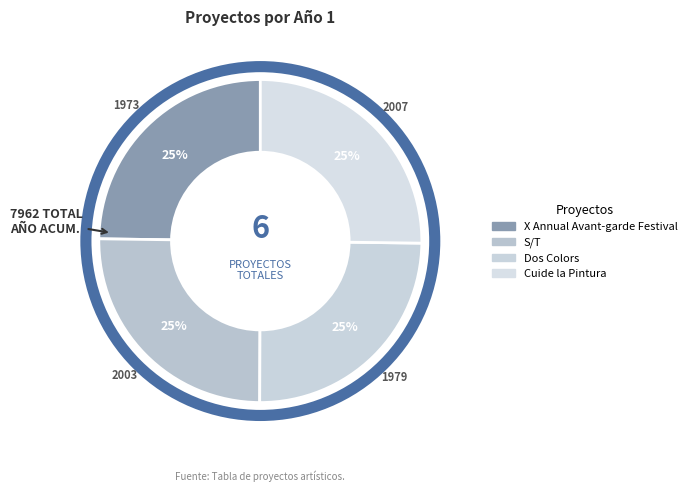

To the nearest percent, what portion does Dos Colors represent?

25%